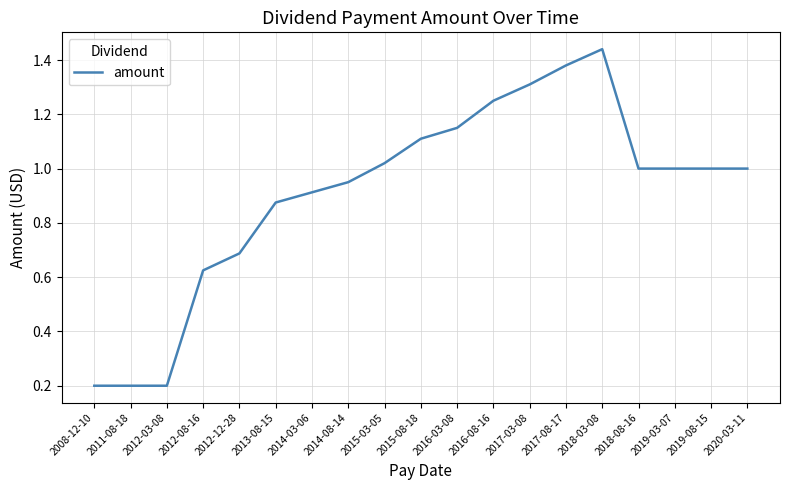

What is the change in value from 2012-03-08 to 2015-08-18?

+0.9